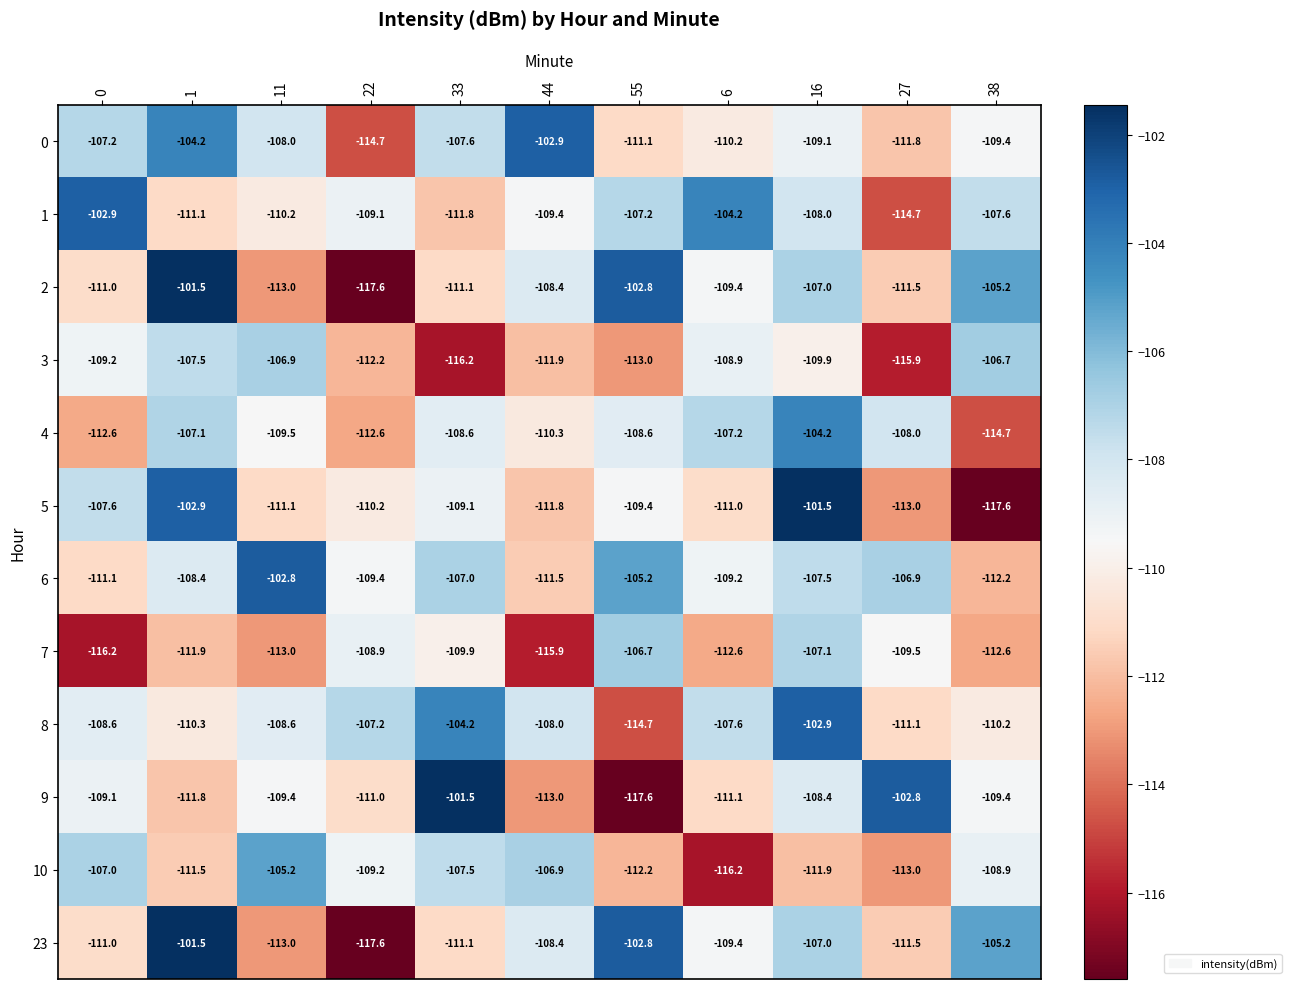

Count the number of categories in the chart.

11